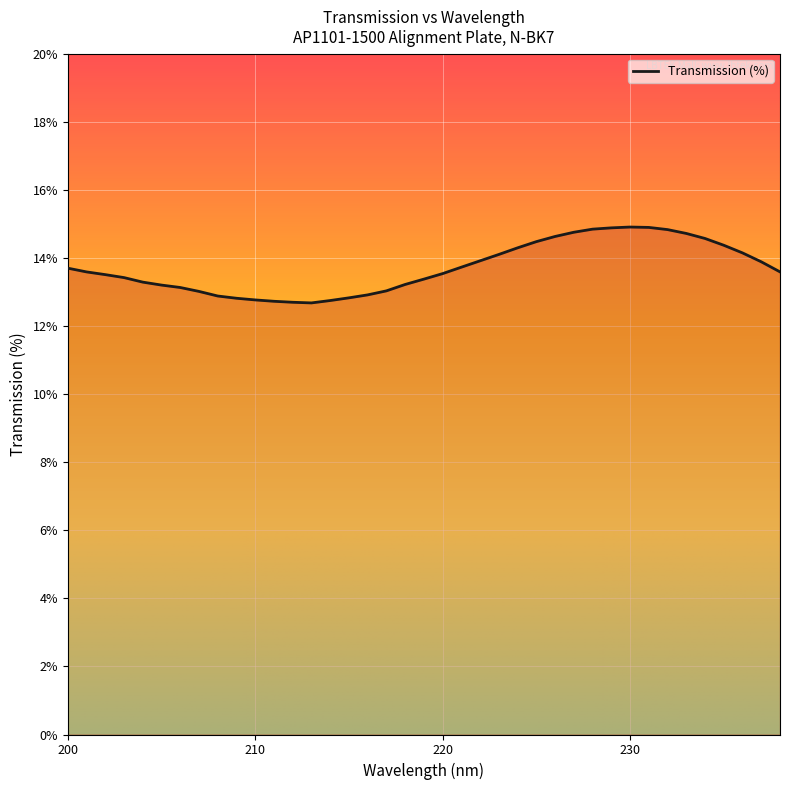

What is the difference between the maximum and minimum values?

2.2